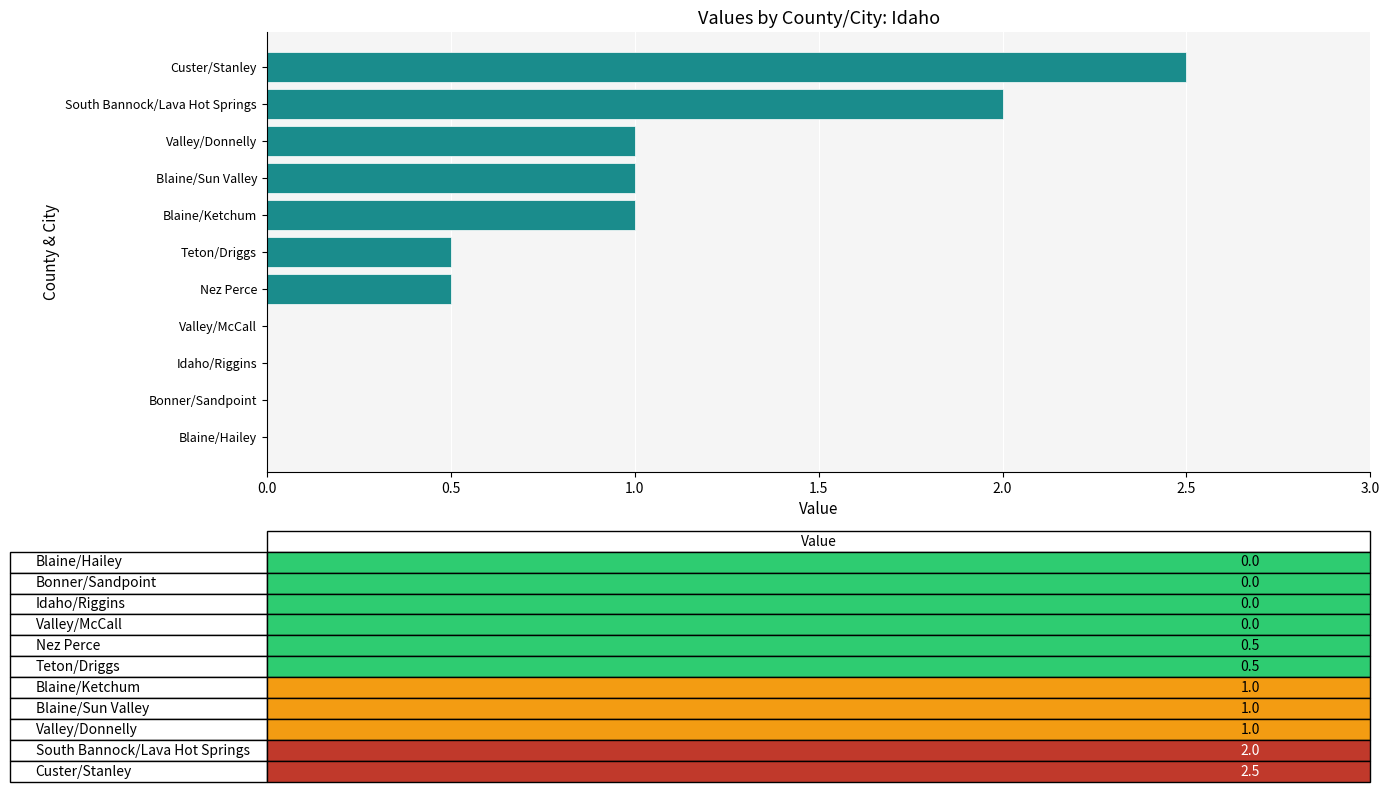

What is the change in value from Blaine/Sun Valley to South Bannock/Lava Hot Springs?

+1.0